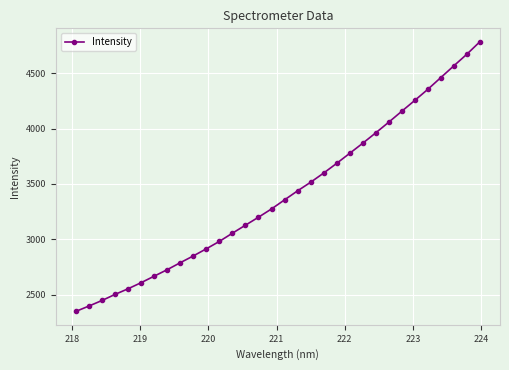

True or false: there are more than 2 points higher than both neighbors.

False